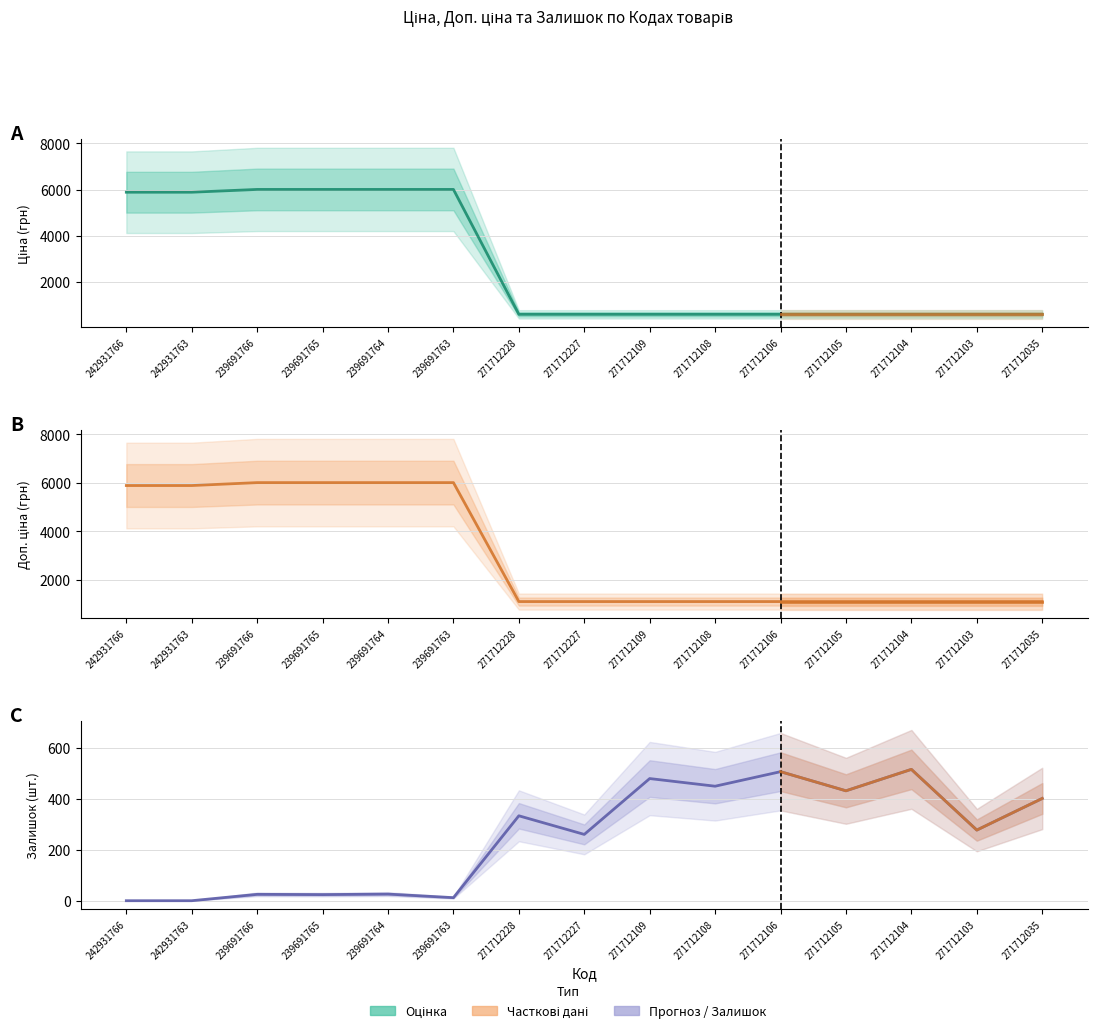

The Доп. ціна series shows 6008.1 at 239691766. True or false?

True